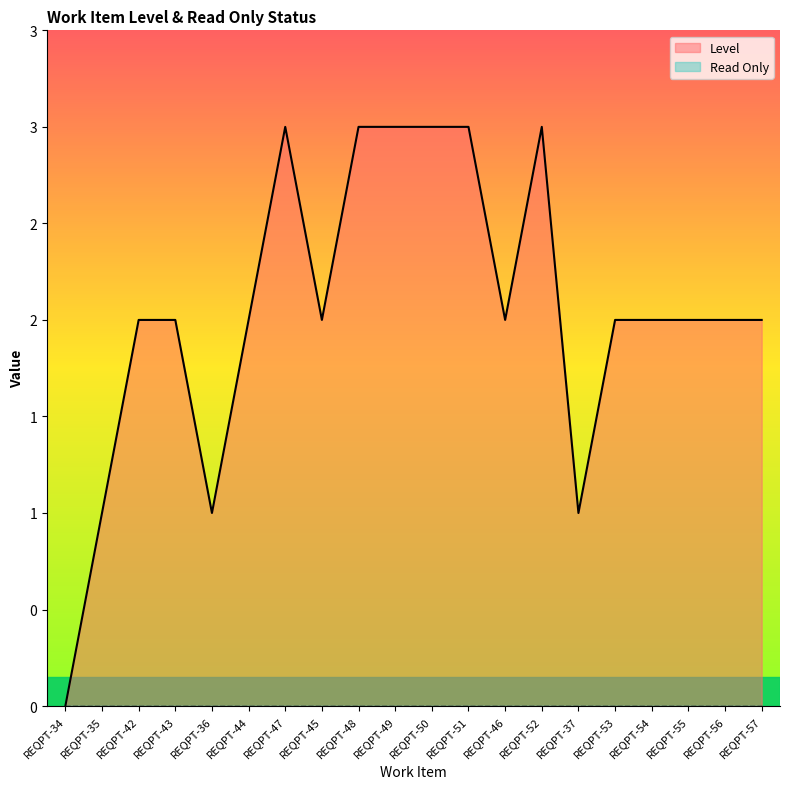

Read the value at REQPT-37.

1